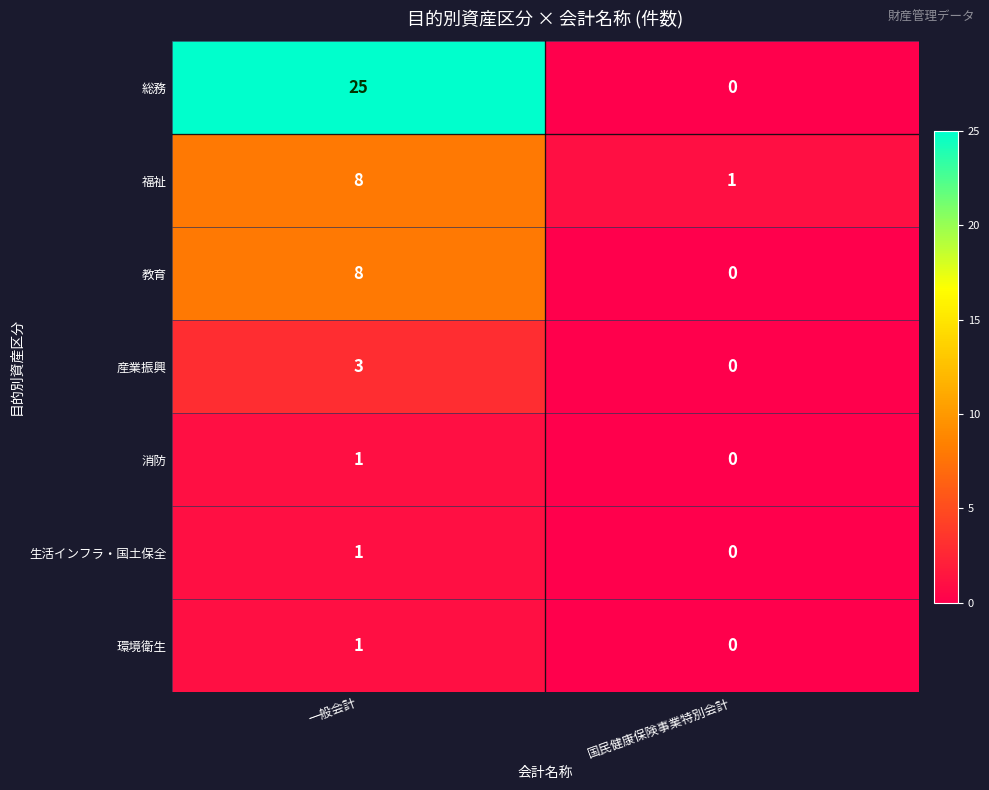

Which label corresponds to the smallest value in the chart?

国民健康保険事業特別会計